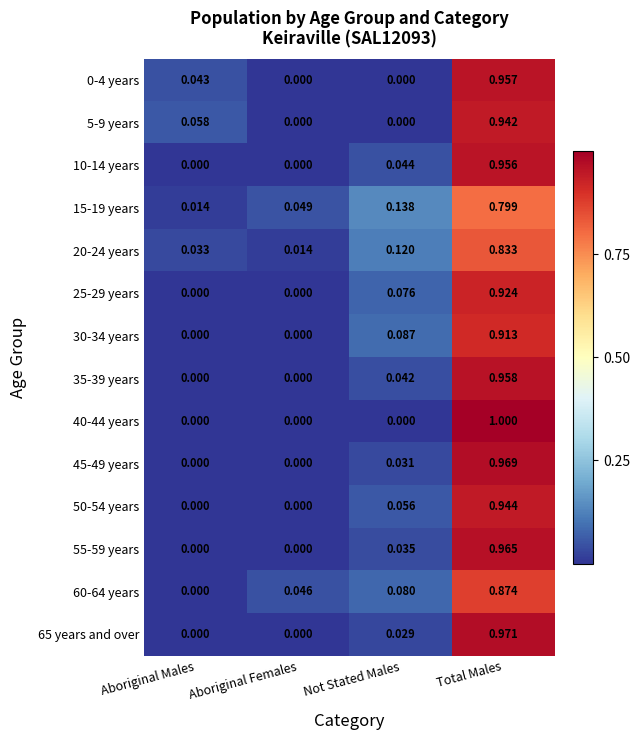

At which category is the sum across all series the highest?

Total Males